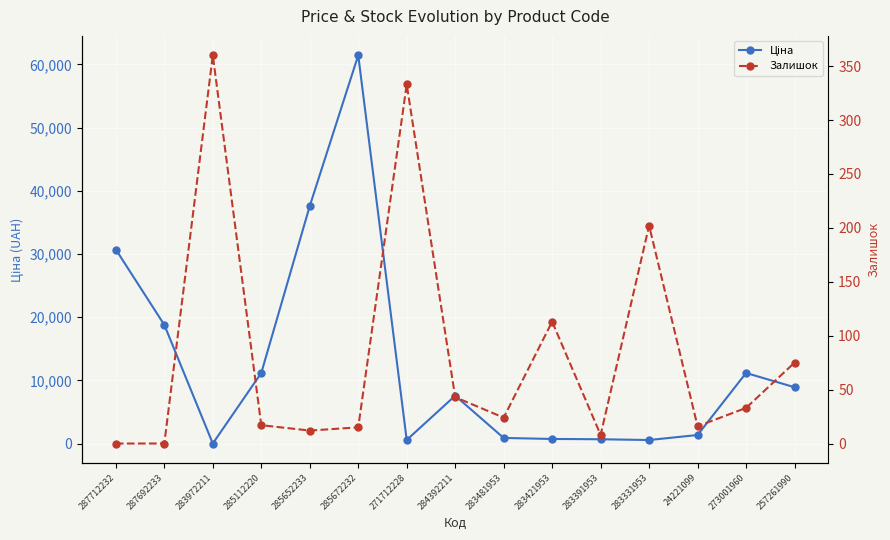

Between which two adjacent categories do Залишок and Ціна first intersect?

287692233 and 283972211